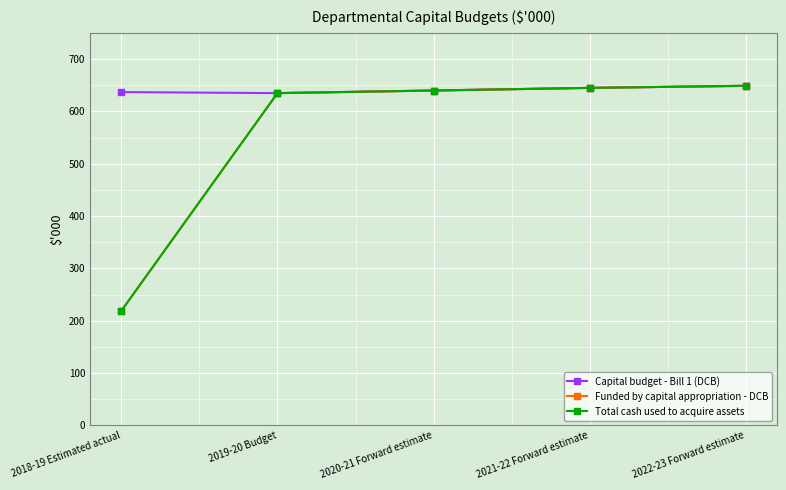

Is this an area chart (filled region under the line)?

No